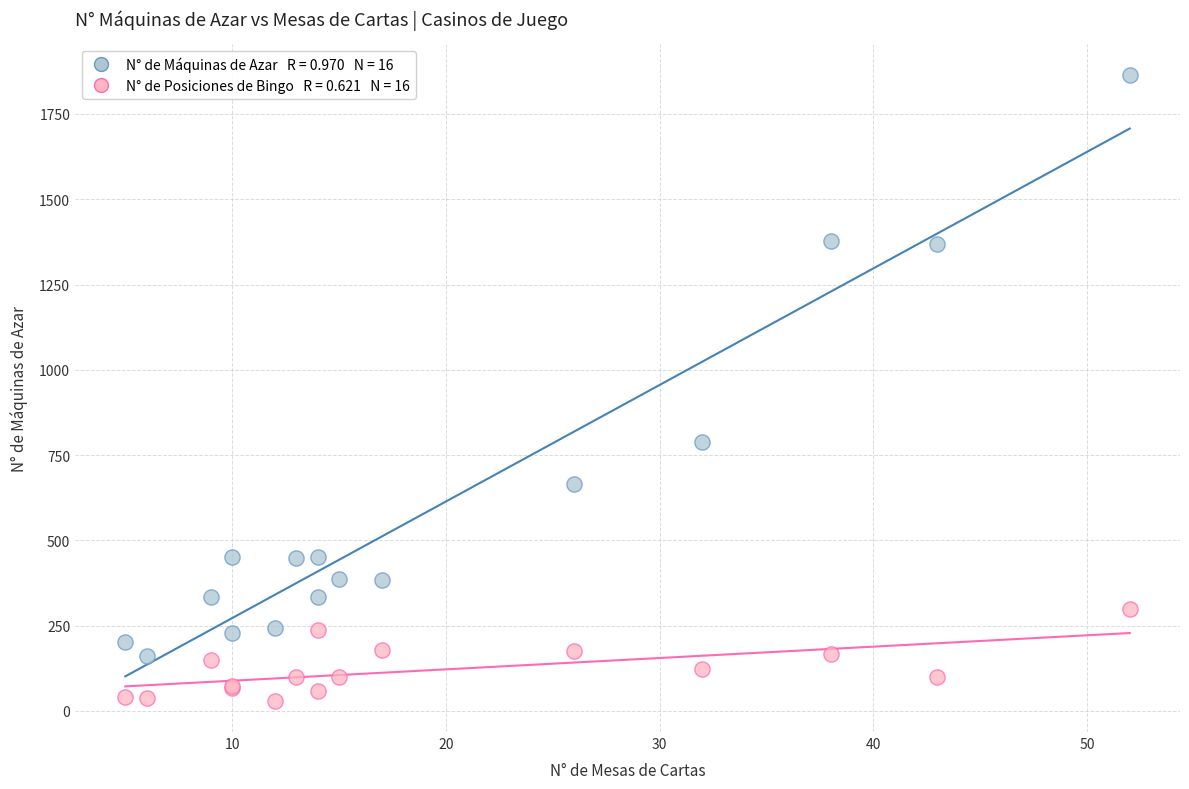

Across all series, what Y value is closest to 946?

788